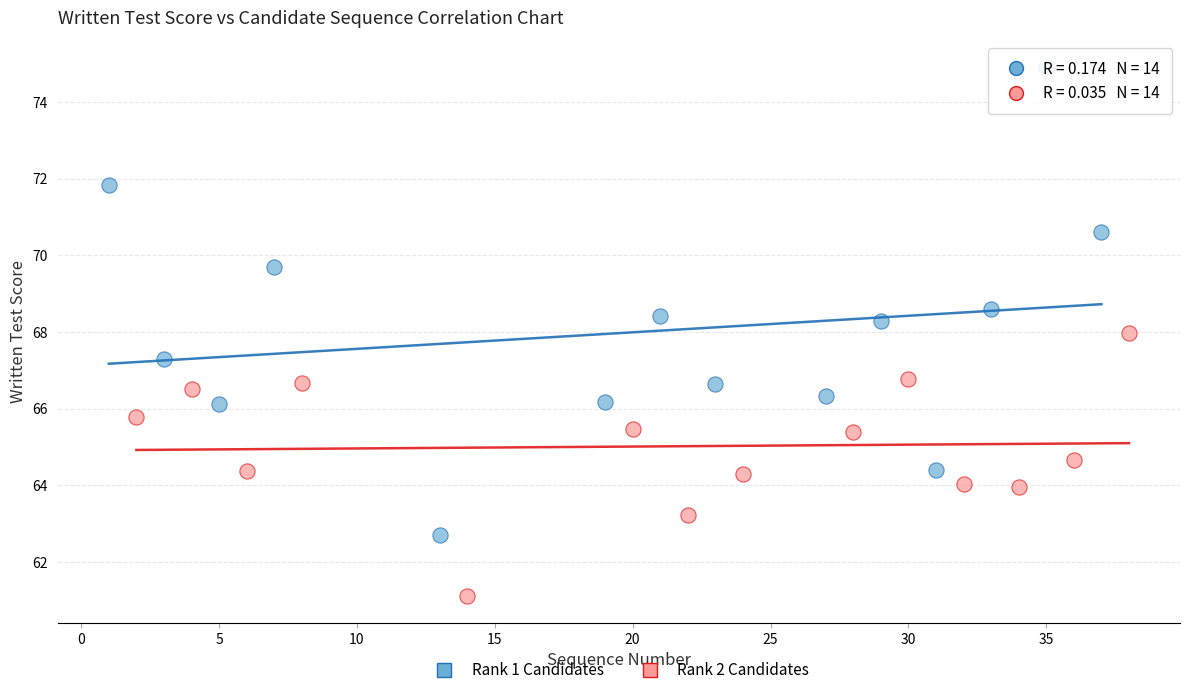

Which series reaches the minimum Y coordinate?

Rank 2 Candidates